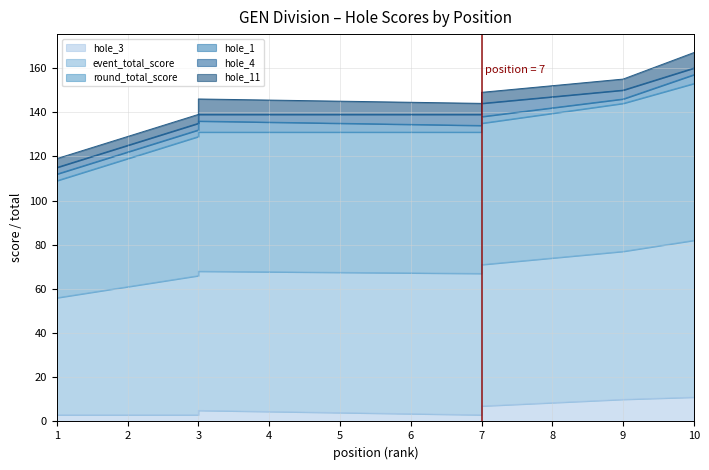

Is the value of round_total_score at 3 greater than the value of event_total_score at 7?

No